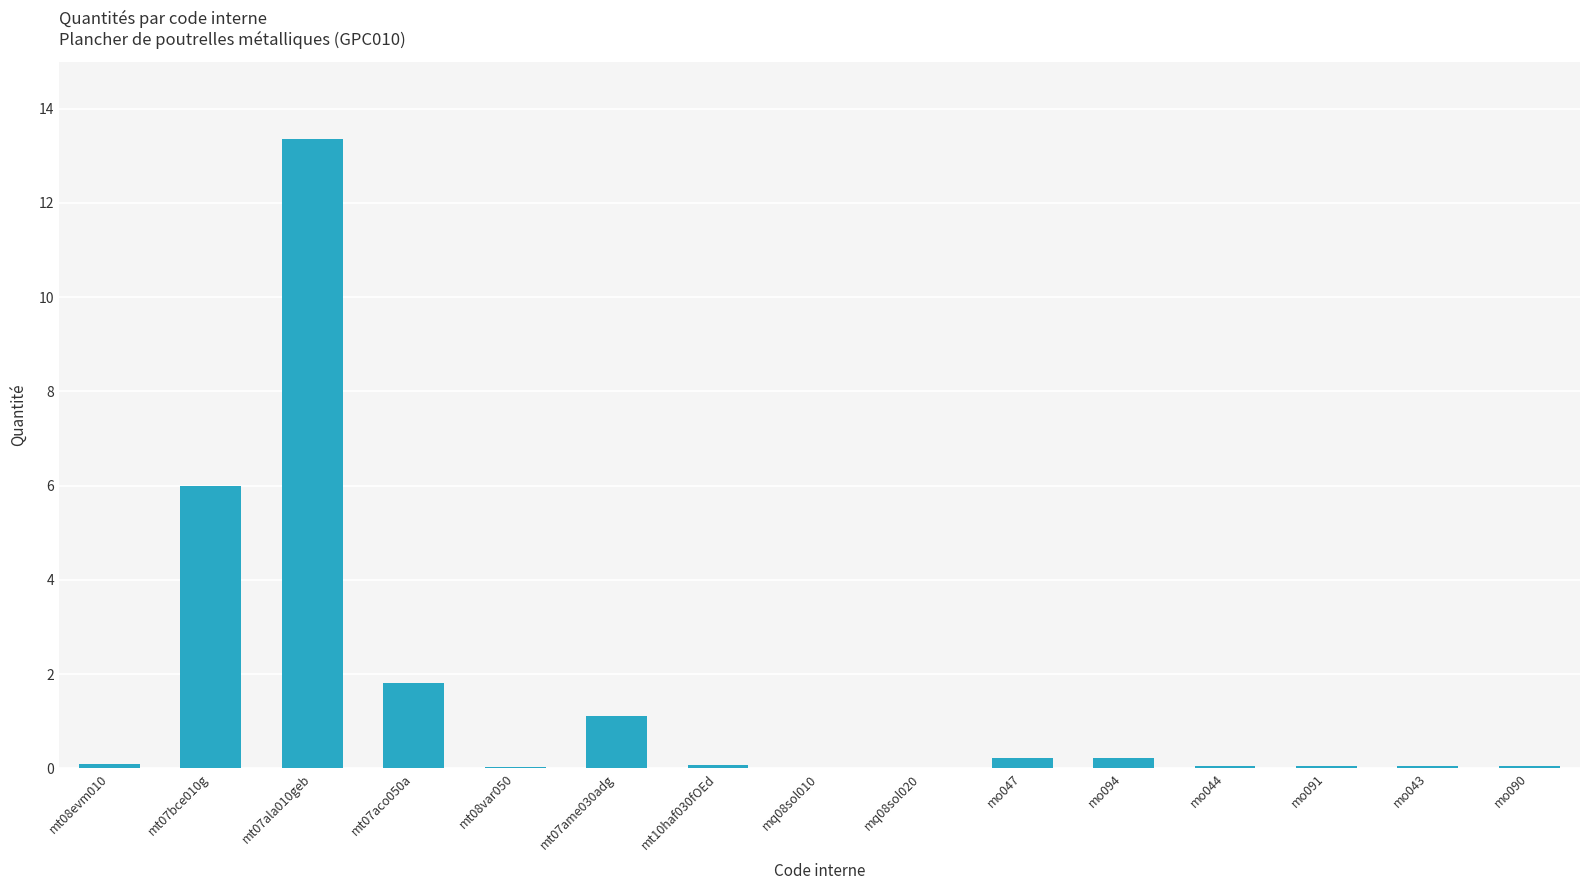

Which label corresponds to the largest value in the chart?

mt07ala010geb